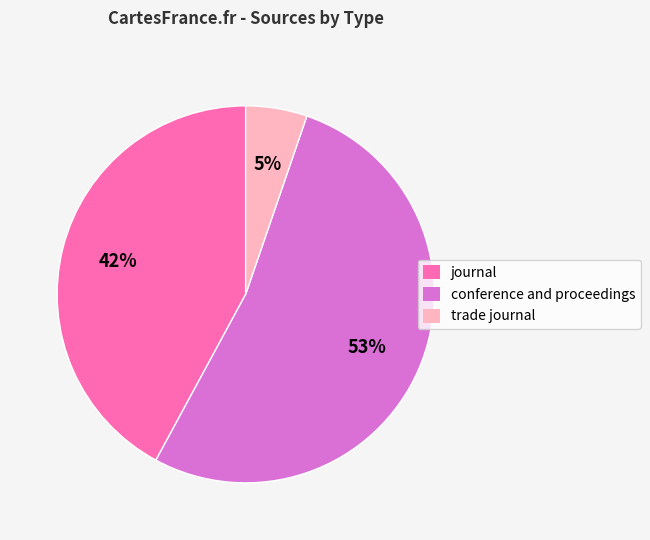

Is the sum of trade journal and conference and proceedings greater than half?

Yes